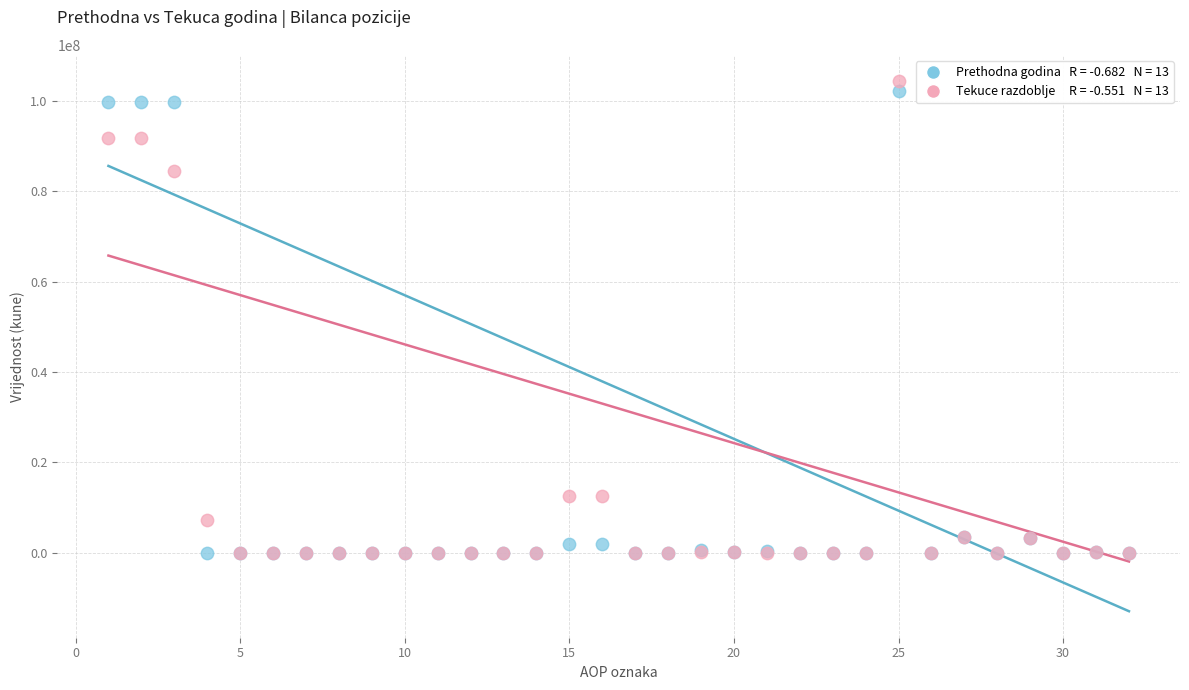

Across all series, what Y value is closest to 52177895?

84484483